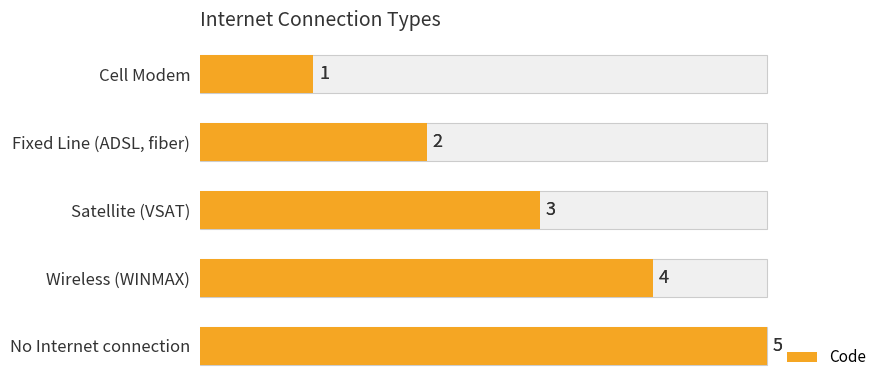

How many distinct data groups are displayed?

1